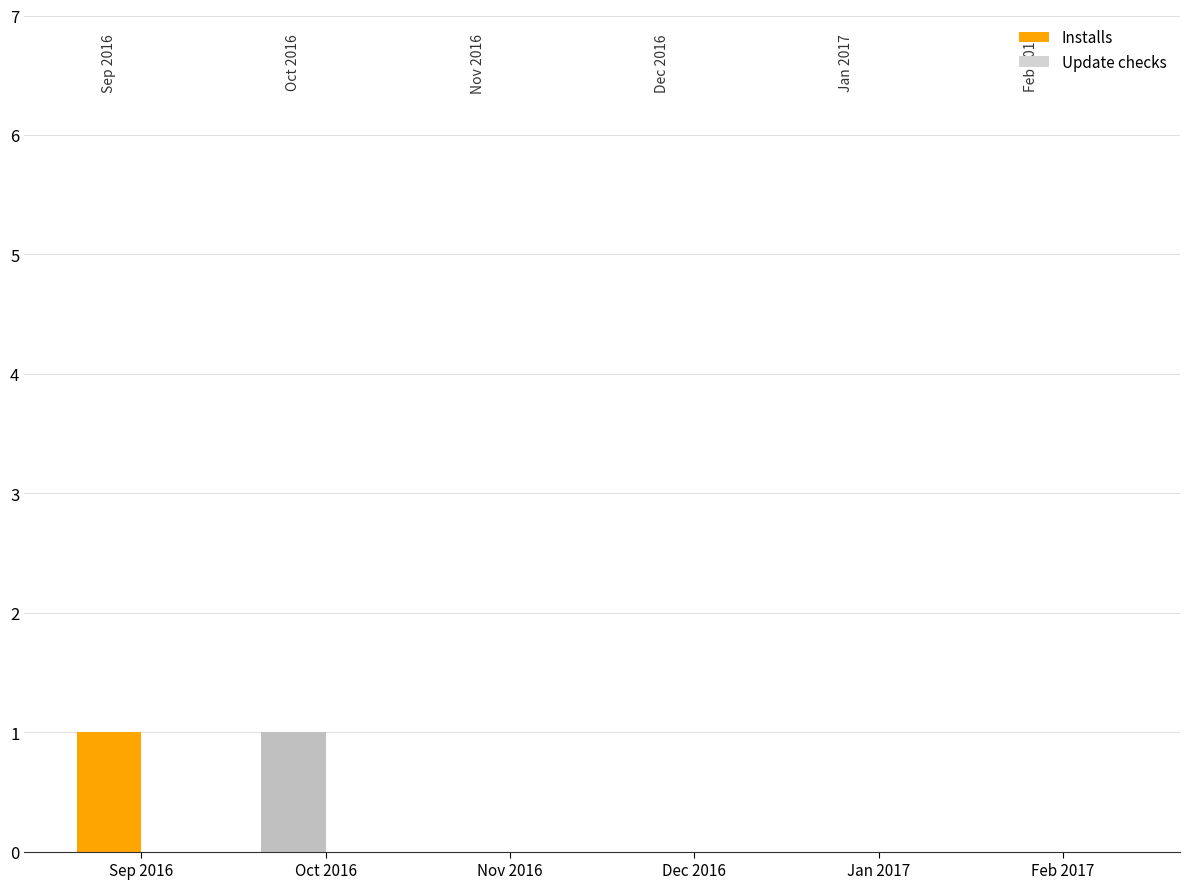

The chart shows a value of 0 at Jan 2017. True or false?

True